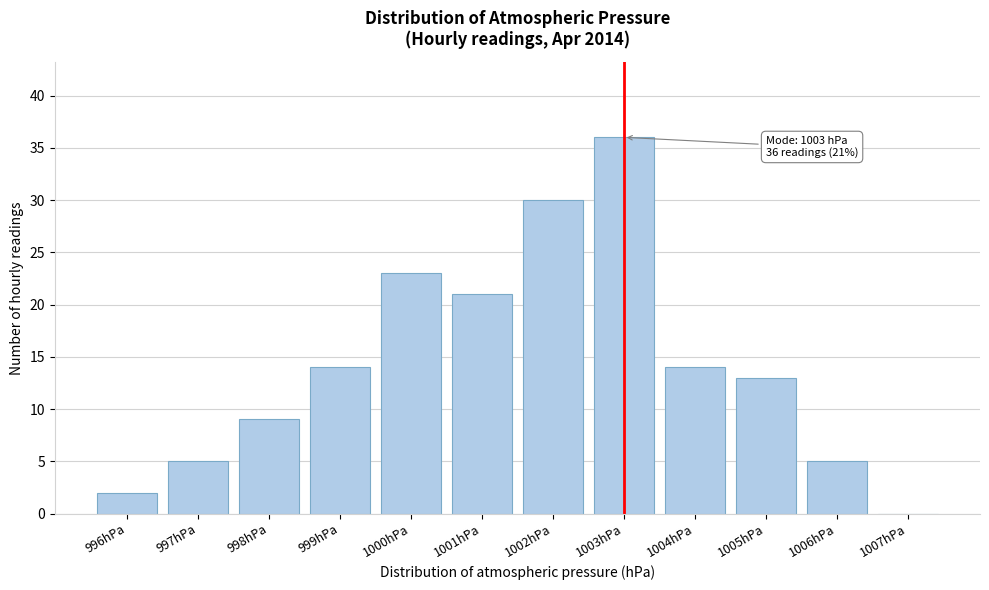

Reading left to right, list all the values displayed in this chart.

996hPa=2	997hPa=5	998hPa=9	999hPa=14	1000hPa=23	1001hPa=21	1002hPa=30	1003hPa=36	1004hPa=14	1005hPa=13	1006hPa=5	1007hPa=0